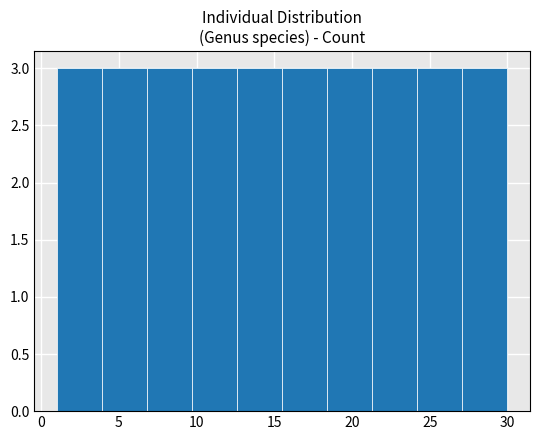

What is the height of the bar covering 6.8 to 9.7 on the x-axis? Neither the bar edges nor the heights are printed on the chart, so give them approximately, as read against the axes.

3